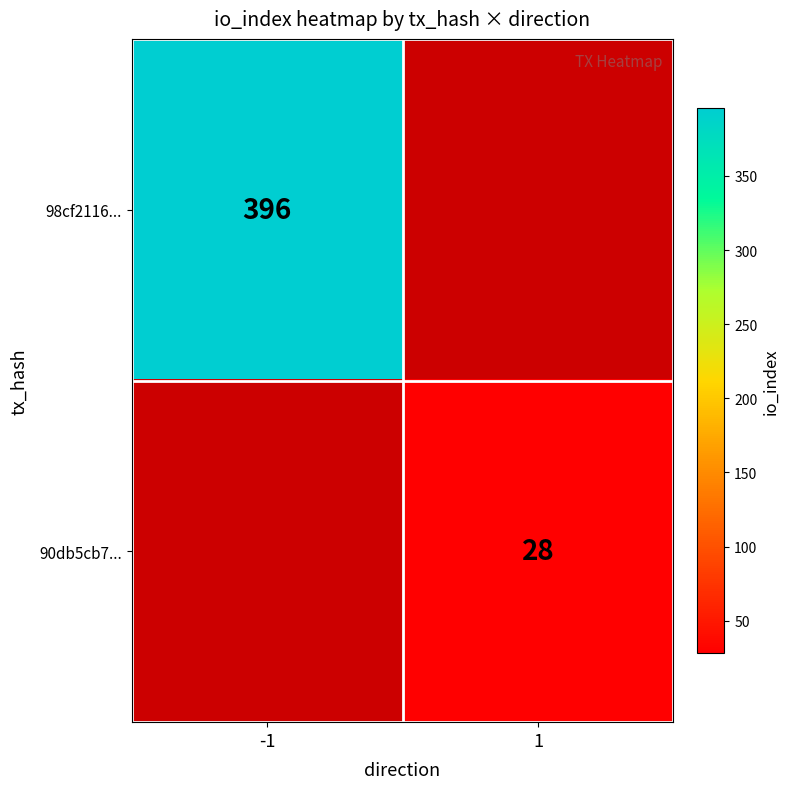

The 90db5cb7... series shows 28 at 1. True or false?

True